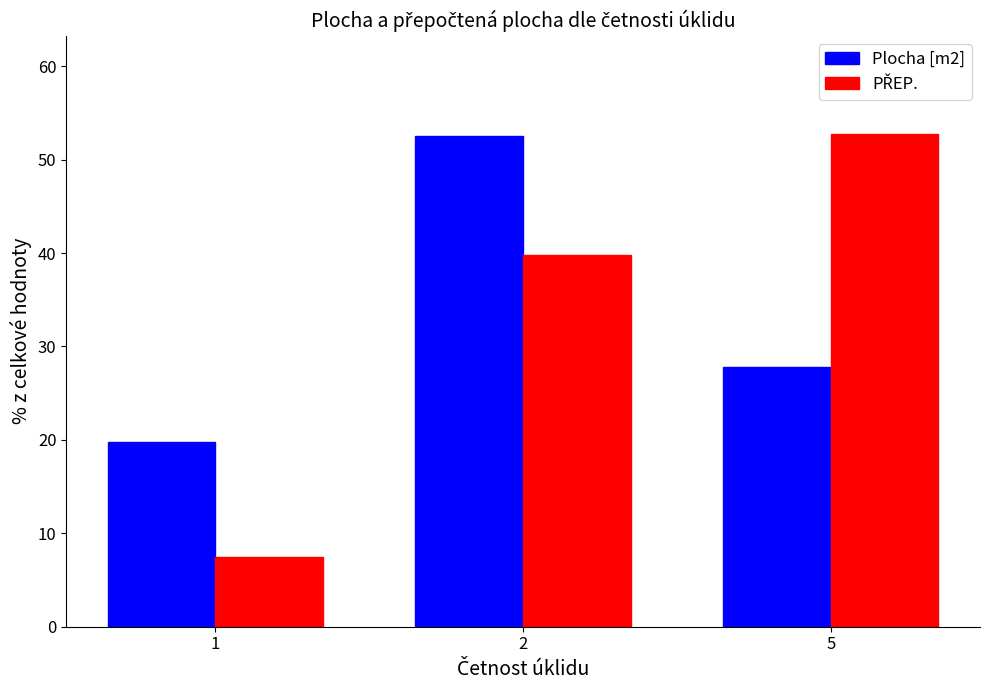

Is it true that Plocha [m2] equals 11.4 at 2?

False